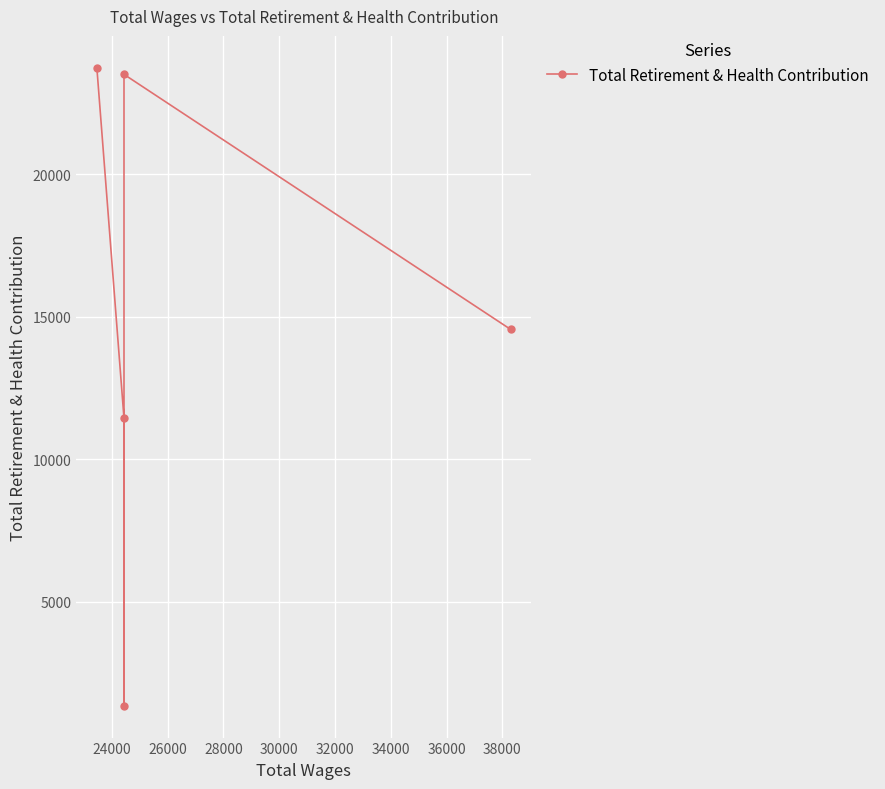

How many series are shown in this chart?

1